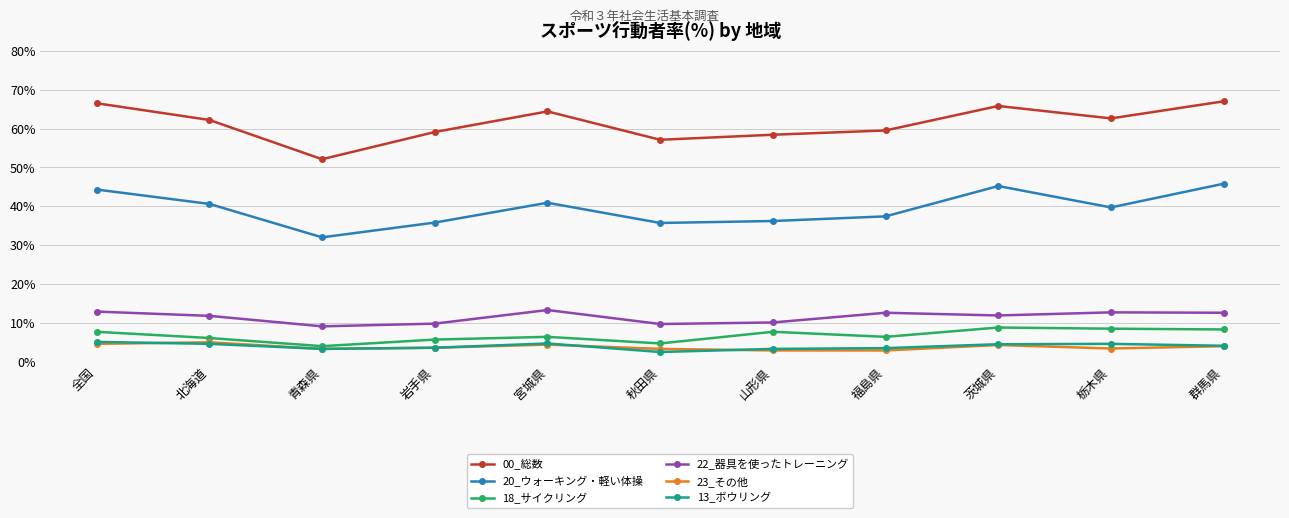

At how many categories does at least one series exceed 48?

11